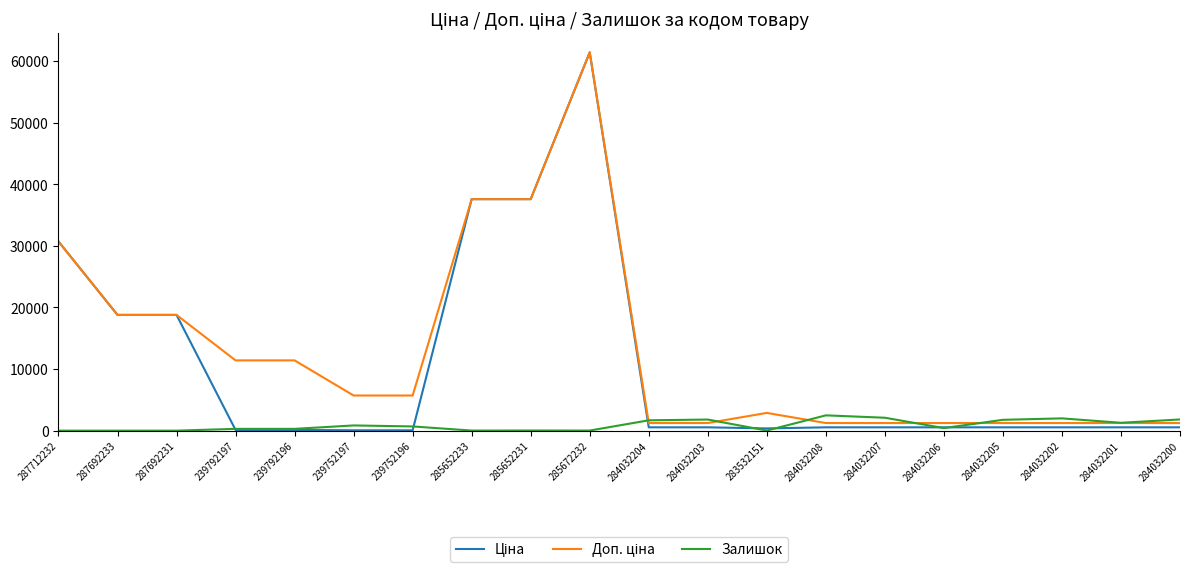

At which category is the sum across all series the highest?

285672232